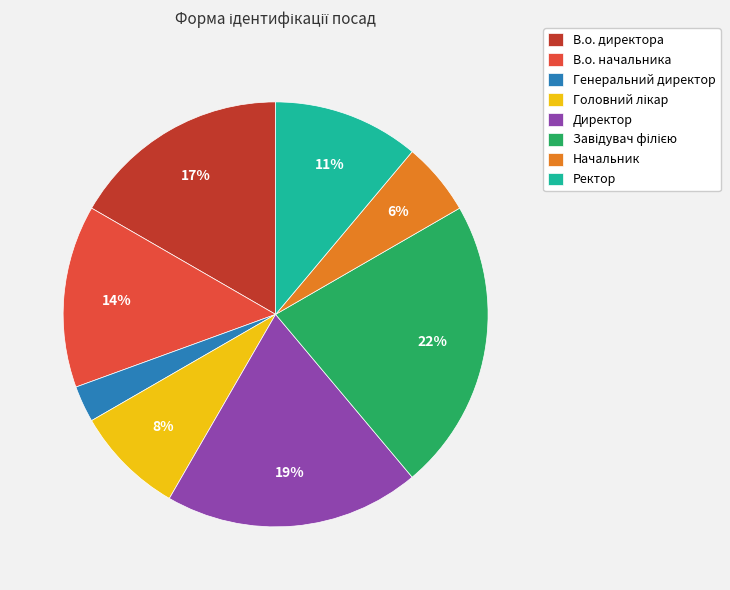

Is the sum of Начальник and Директор greater than half?

No